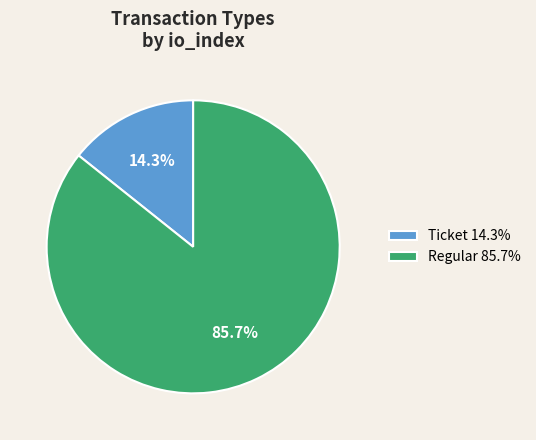

Between Ticket 14.3% and Regular 85.7%, which is larger?

Regular 85.7%